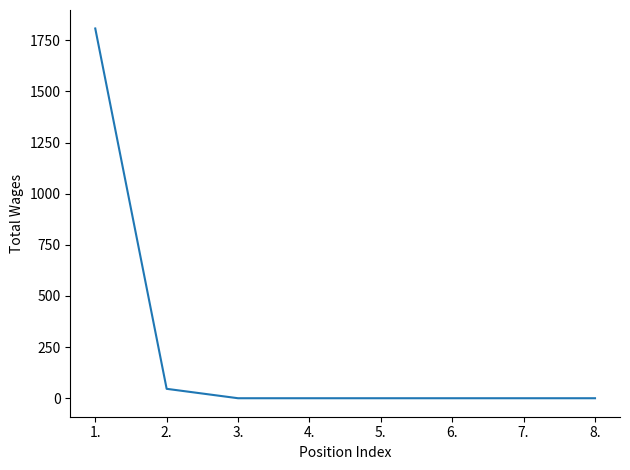

Which category has the highest value across all series?

1.